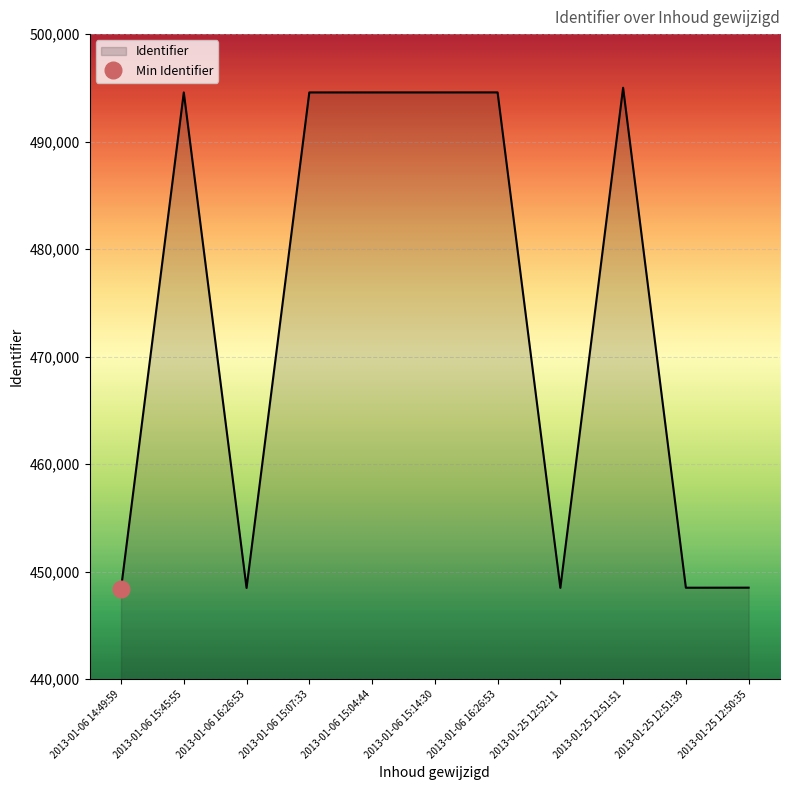

Rank the categories by value from lowest to highest.

2013-01-06 14:49:59, 2013-01-06 16:26:53, 2013-01-25 12:52:11, 2013-01-25 12:51:39, 2013-01-25 12:50:35, 2013-01-06 15:45:55, 2013-01-06 15:07:33, 2013-01-06 15:04:44, 2013-01-06 15:14:30, 2013-01-06 16:26:53, 2013-01-25 12:51:51